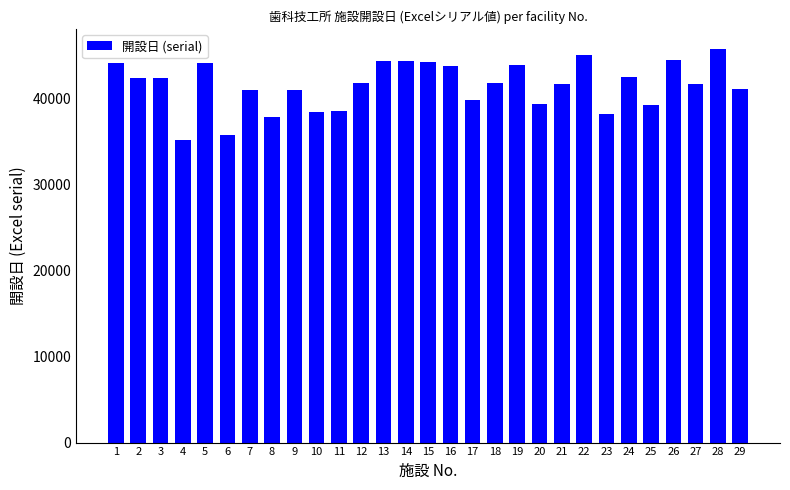

Between 2 and 4, which is larger?

2